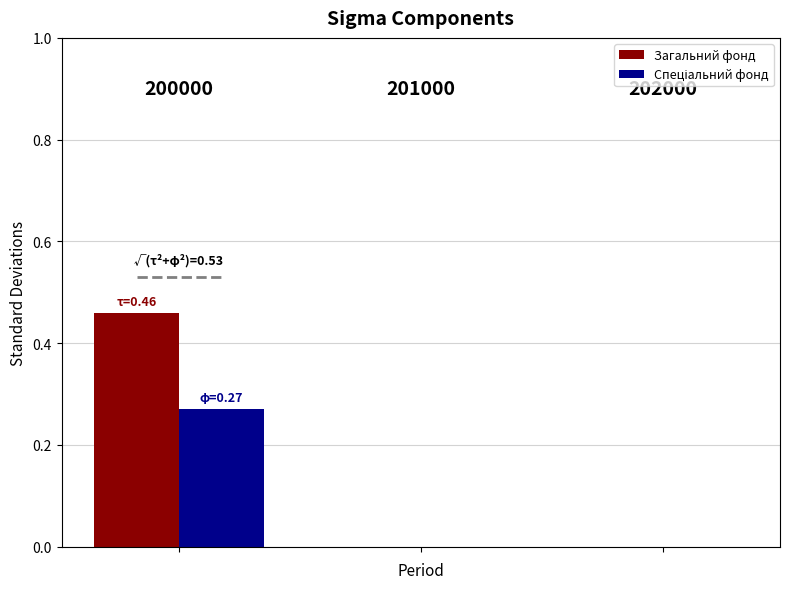

Are the bars grouped side by side (vs. stacked)?

Yes